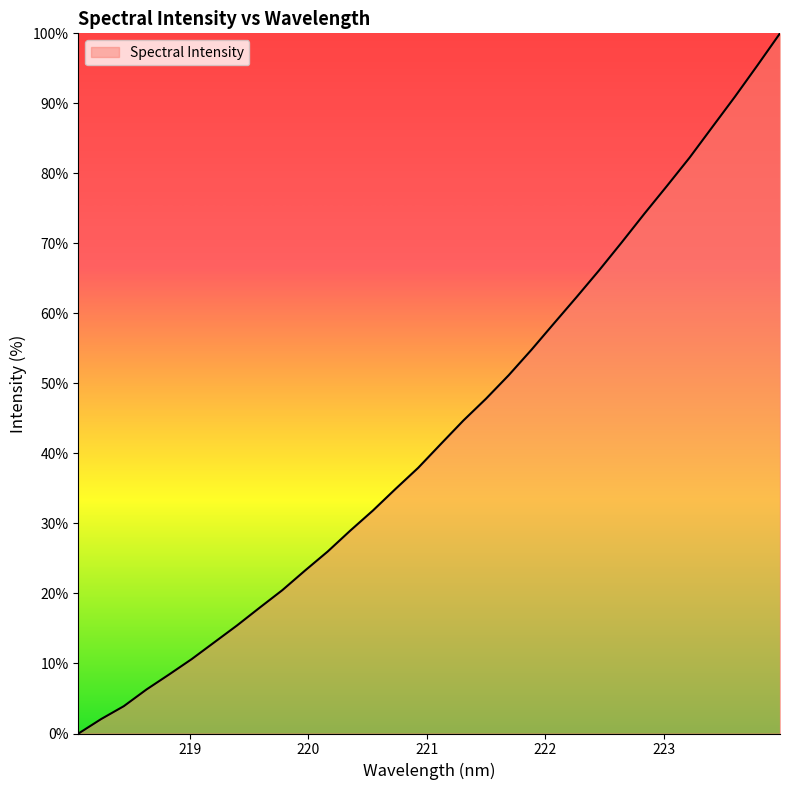

What is the maximum value shown in the chart?

100.0